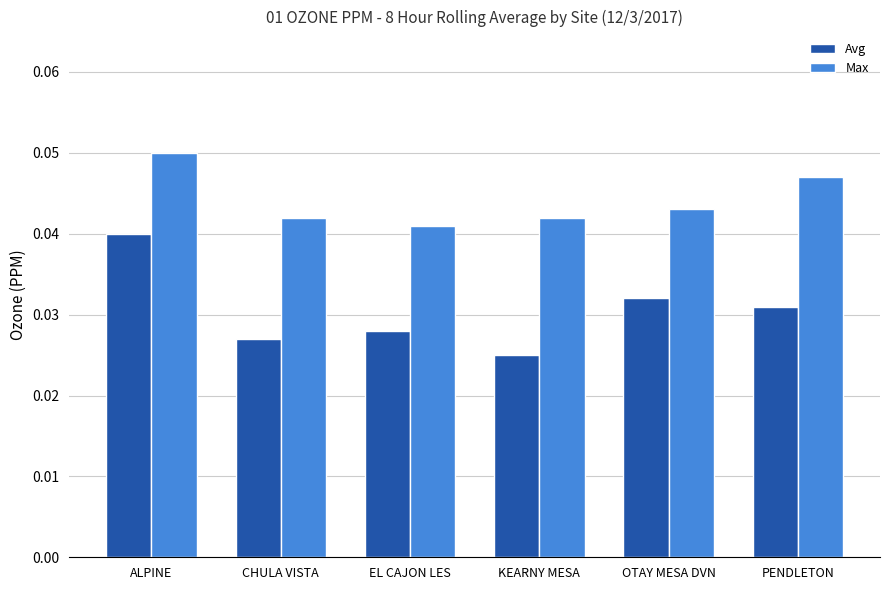

How many Max values are between 0 and 1?

6